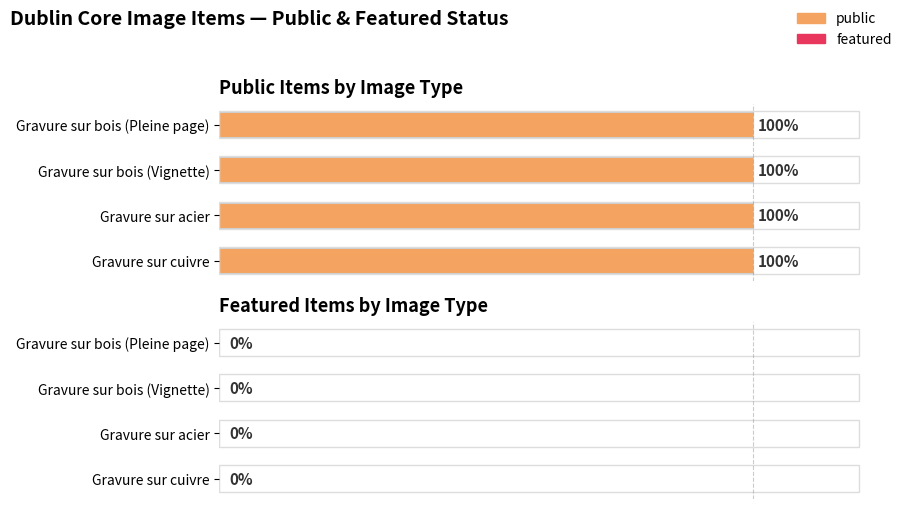

Rank the series by their average value, from lowest to highest.

featured, public